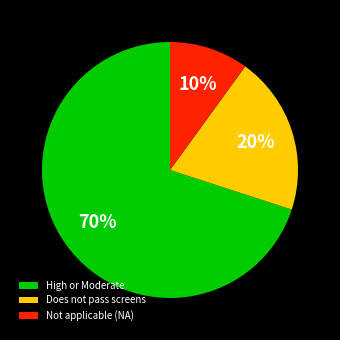

Is the sum of Does not pass screens and Not applicable (NA) greater than half?

No